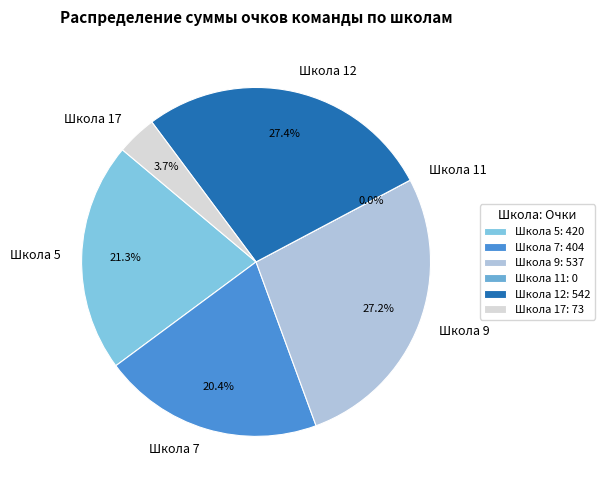

To the nearest percent, what portion does Школа 9 represent?

27%